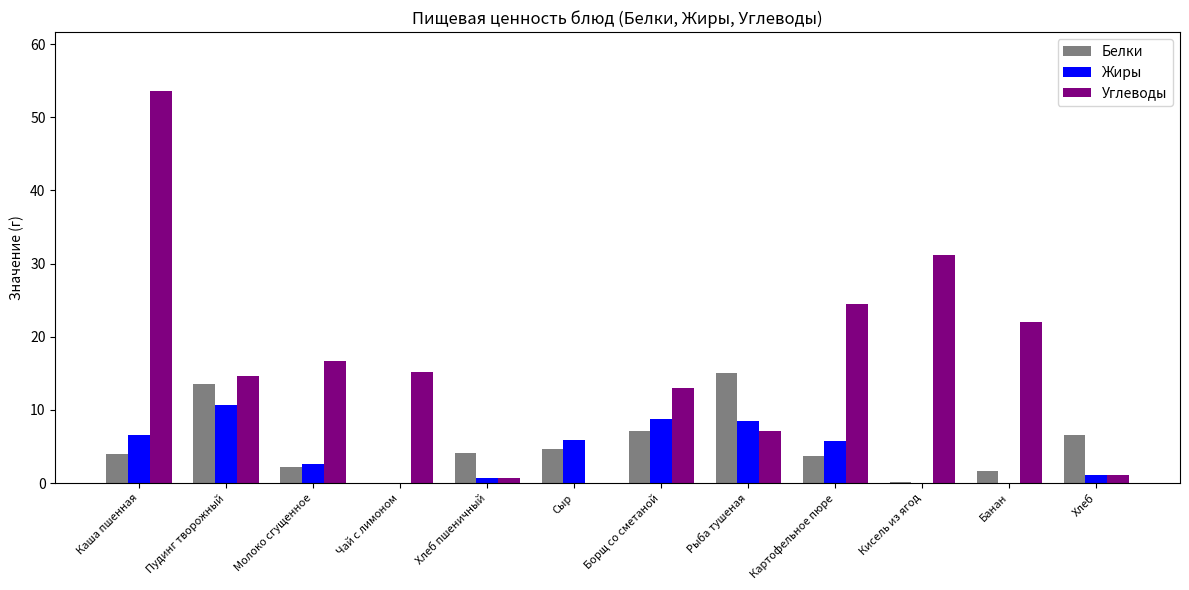

How many series are shown in this chart?

3